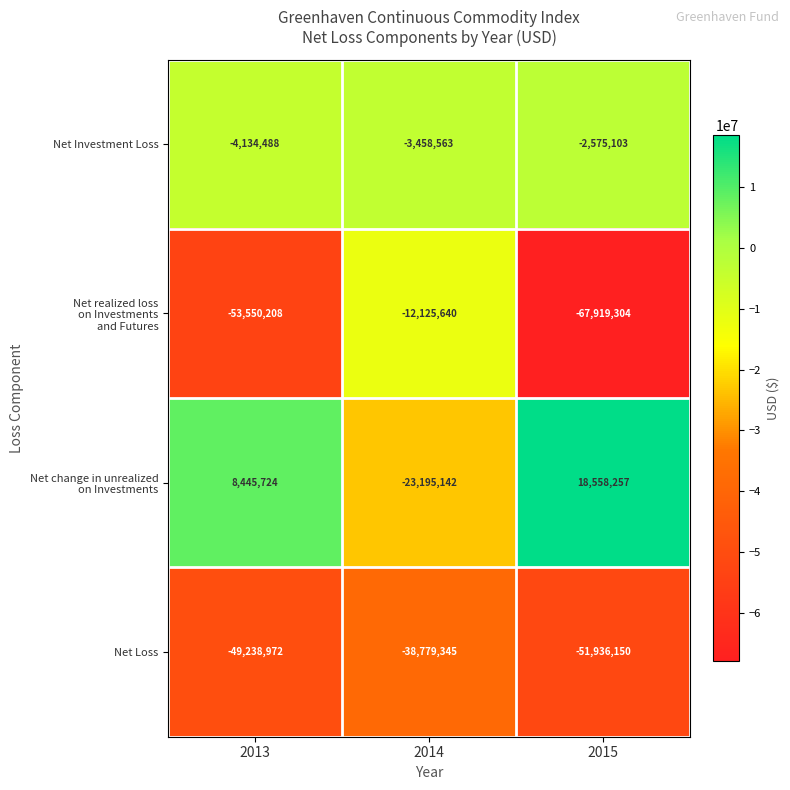

What is the average value of the Net Investment Loss series?

-3389385